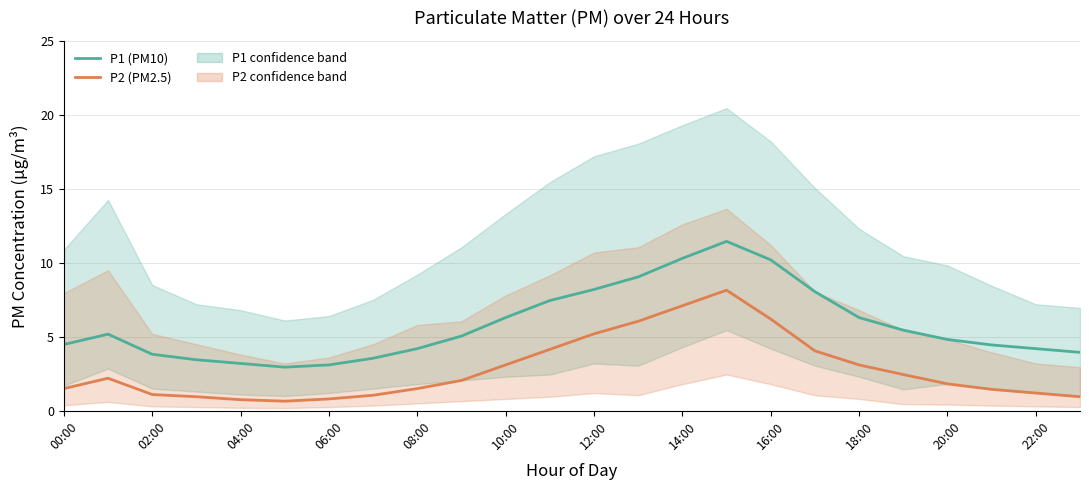

True or false: P1 (PM10) and P2 (PM2.5) intersect in this chart.

False